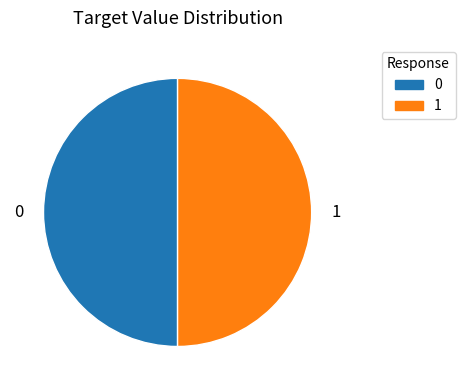

Combined, do 1 and 0 account for over 50%?

Yes